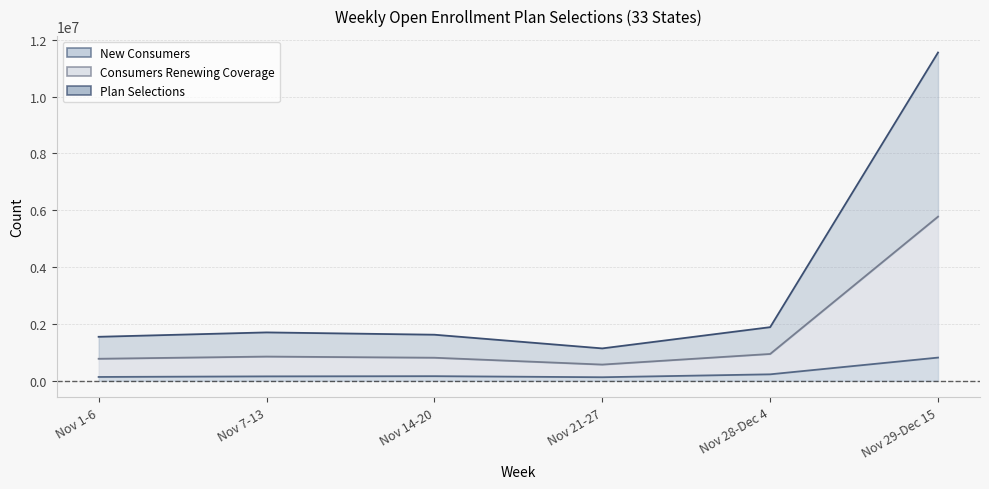

What position from the right is Nov 14-20?

4